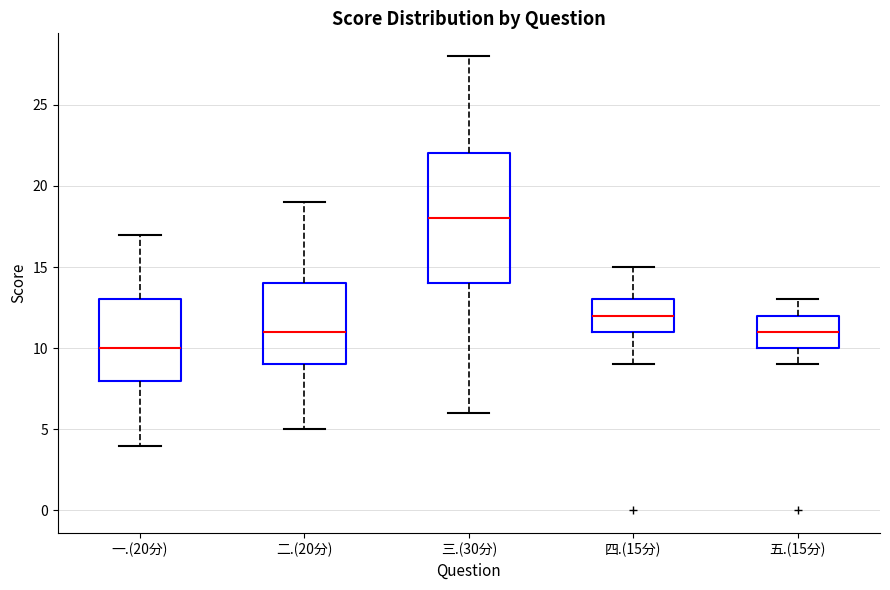

Reading left to right, read every box against the y-axis: the position of its median line, the range the box covers, and the ends of its whiskers. The values are not printed on the chart, so give them approximately, as read against the axis.

一.(20分): median 10, box 8 to 13, whiskers 4 to 17
二.(20分): median 11, box 9 to 14, whiskers 5 to 19
三.(30分): median 18, box 14 to 22, whiskers 6 to 28
四.(15分): median 12, box 11 to 13, whiskers 9 to 15
五.(15分): median 11, box 10 to 12, whiskers 9 to 13